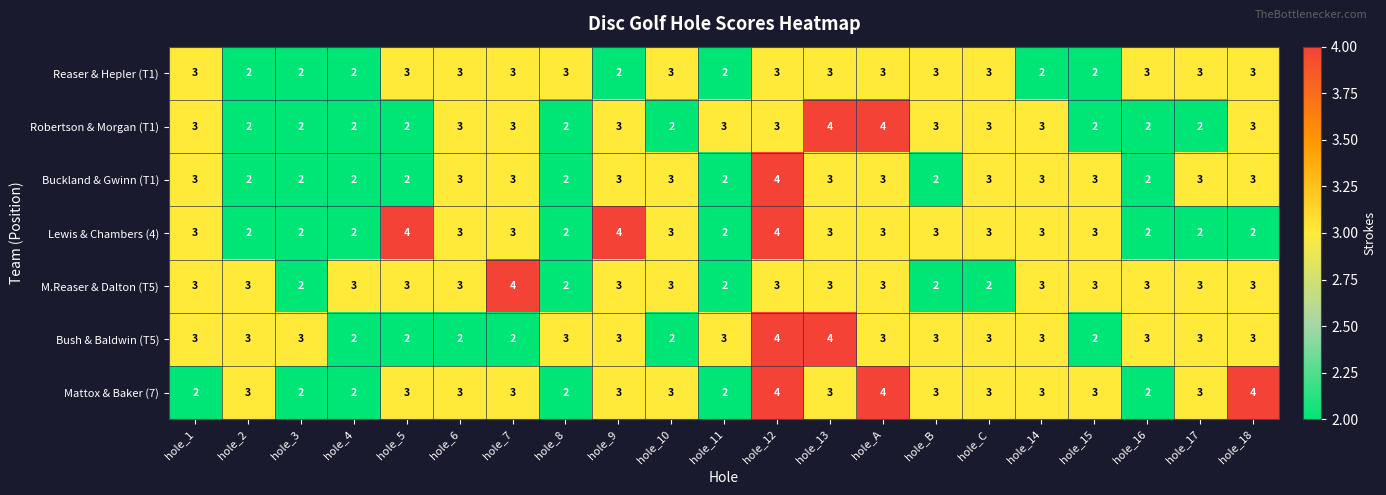

What is the sum of the Lewis & Chambers (4) values at hole_1 and hole_14?

6